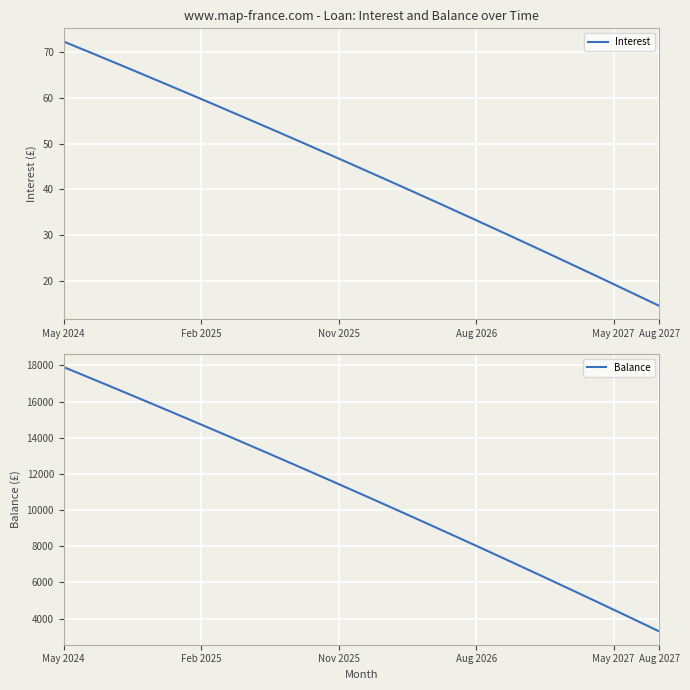

Which category has the lowest value in the Interest series?

Aug 2027